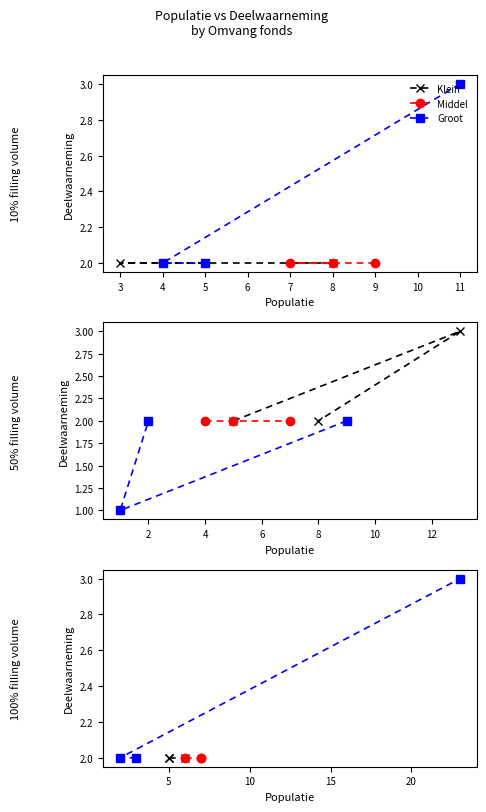

How many lines are shown in the chart?

3